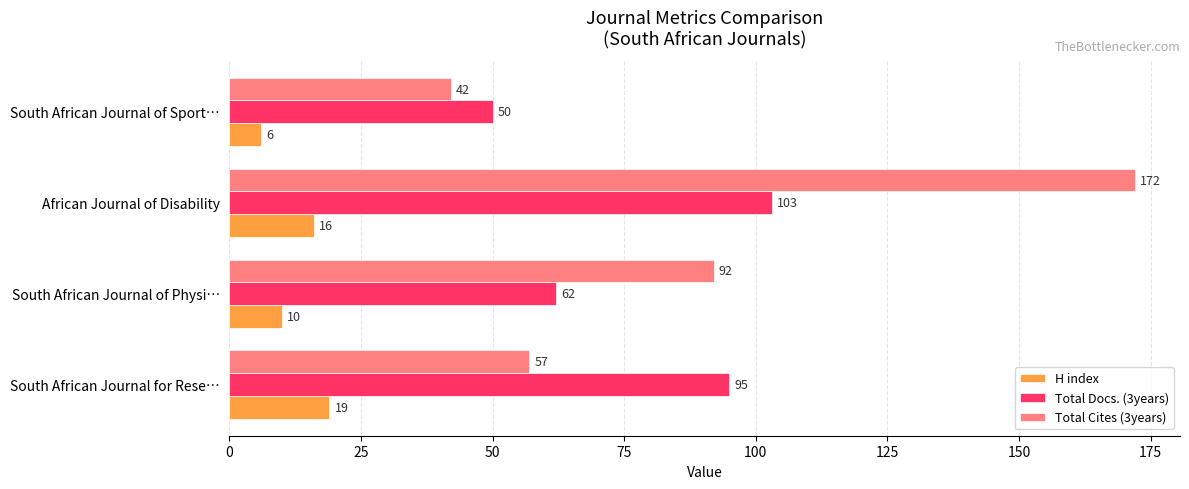

Which series has the largest total across all categories?

Total Cites (3years)